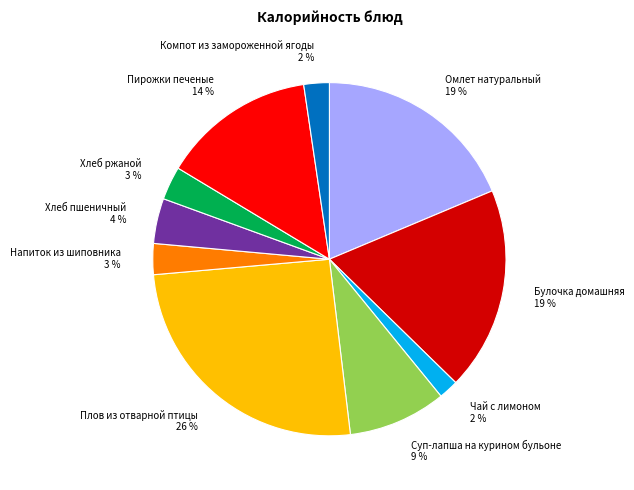

To the nearest percent, what is the combined percentage of Пирожки печеные and Чай с лимоном?

16%